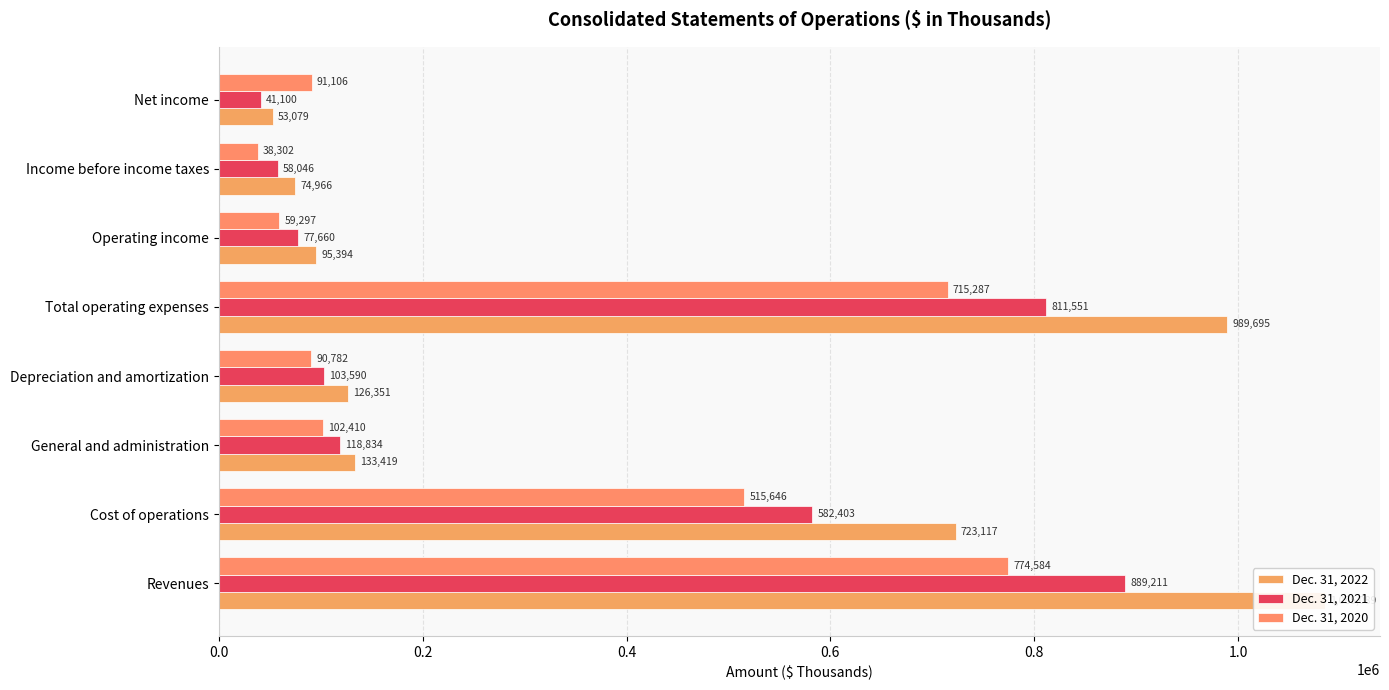

What is the average value of the Dec. 31, 2021 series?

335299